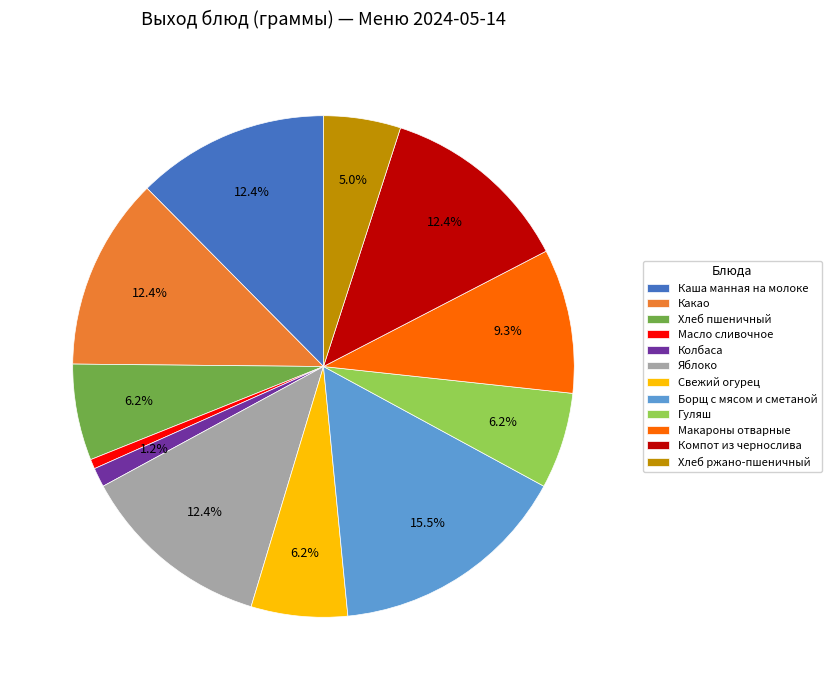

To the nearest percent, what portion does Каша манная на молоке represent?

12%